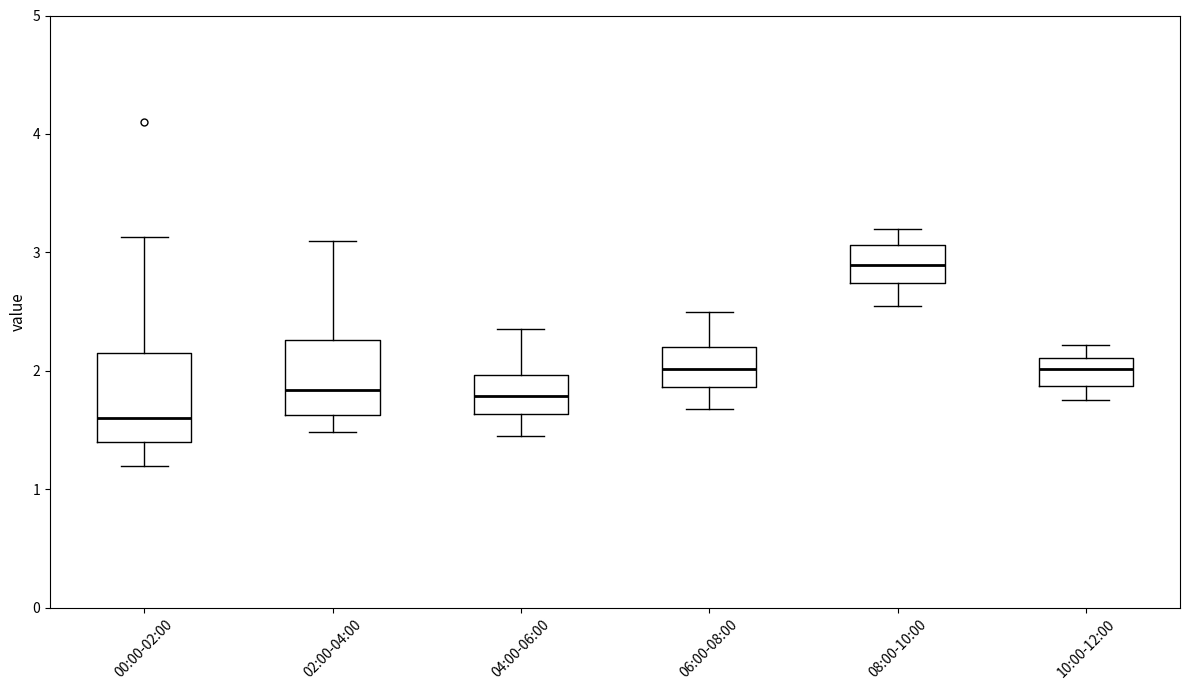

Comparing the boxes themselves (not the whiskers), which one is the tallest?

00:00-02:00